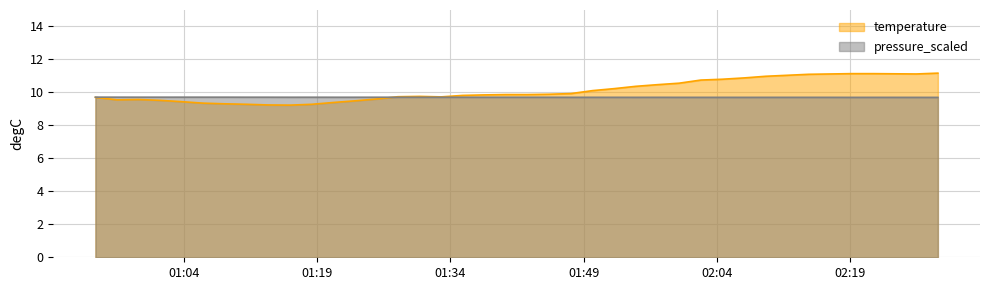

Which series ends up on top after the final intersection of pressure_scaled and temperature?

temperature